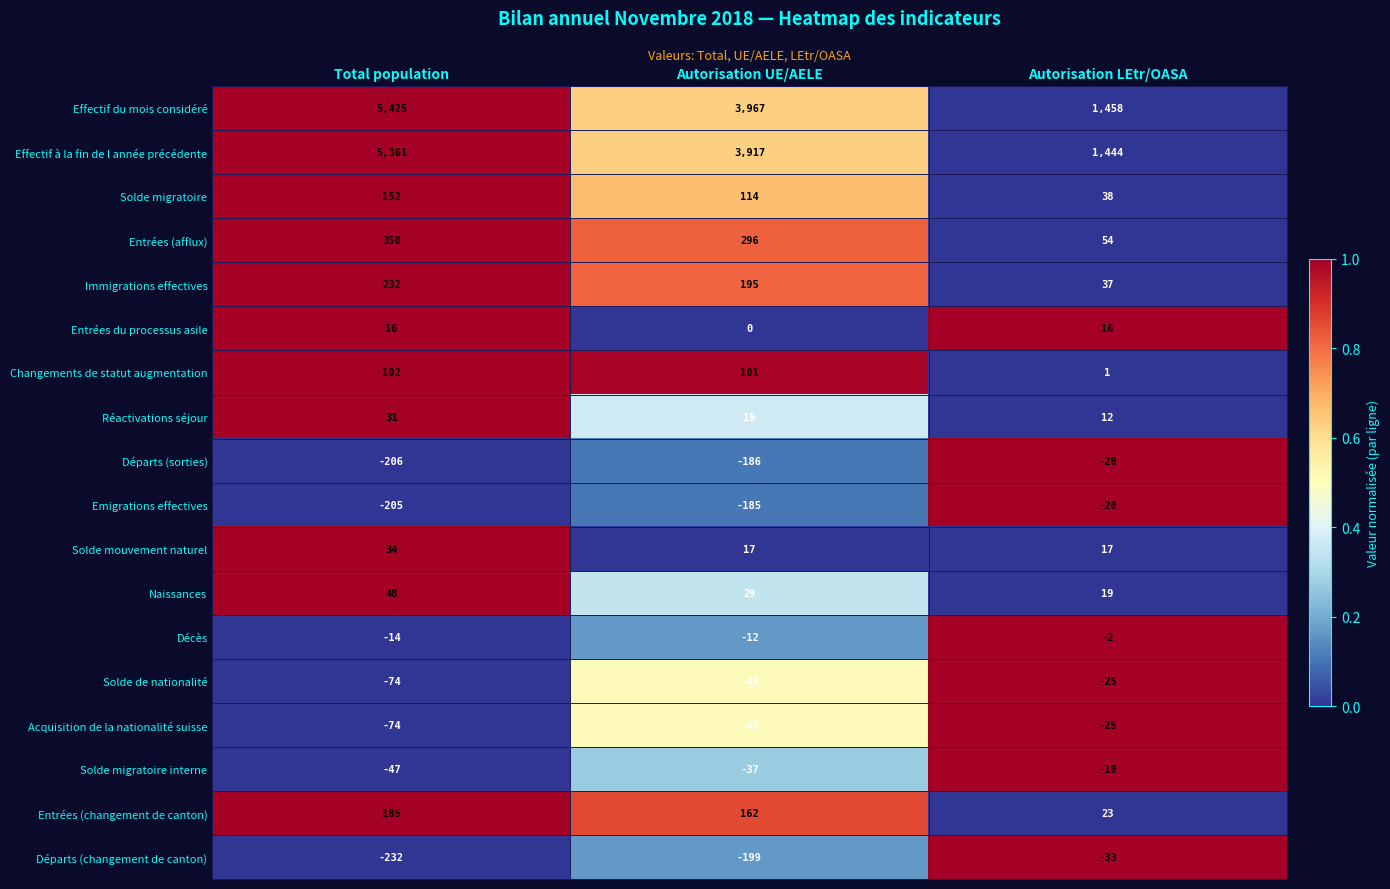

What is the difference between the Acquisition de la nationalité suisse values at Autorisation LEtr/OASA and Total population?

49